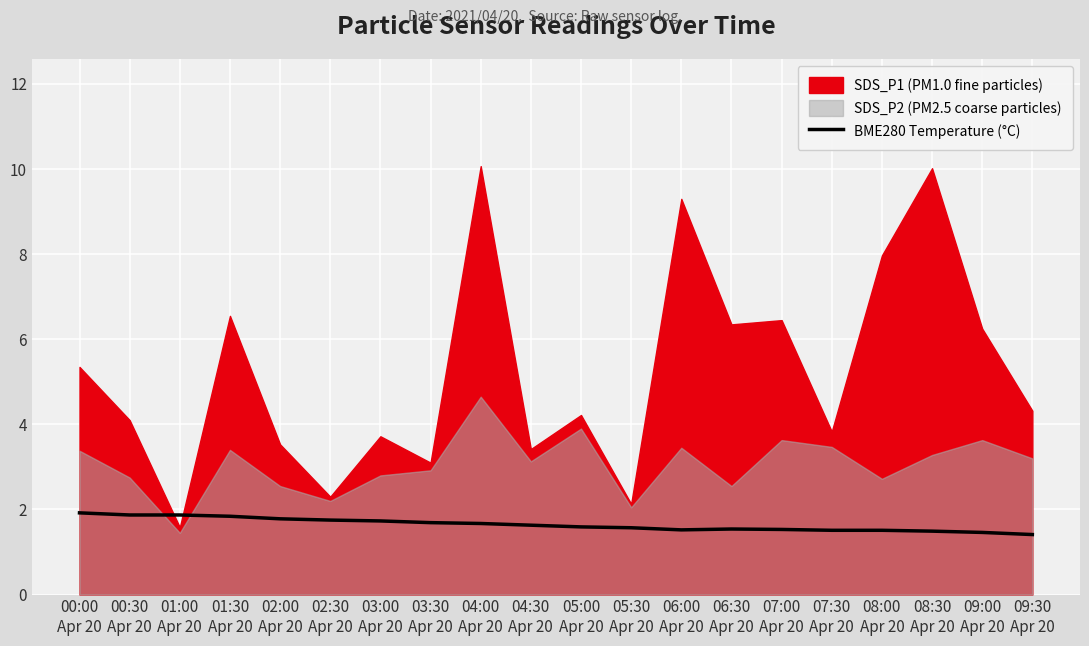

What is the difference between the maximum and minimum values?

0.5